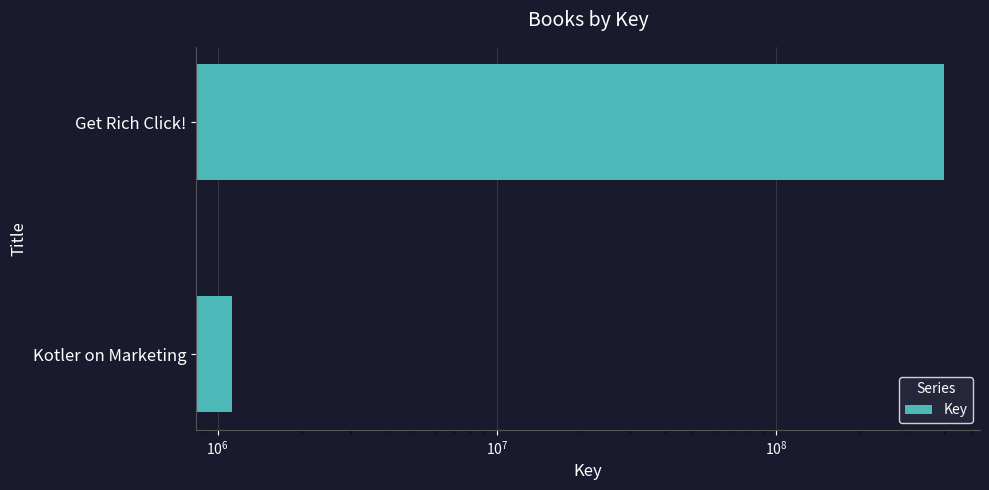

What is the greatest value displayed?

400539364